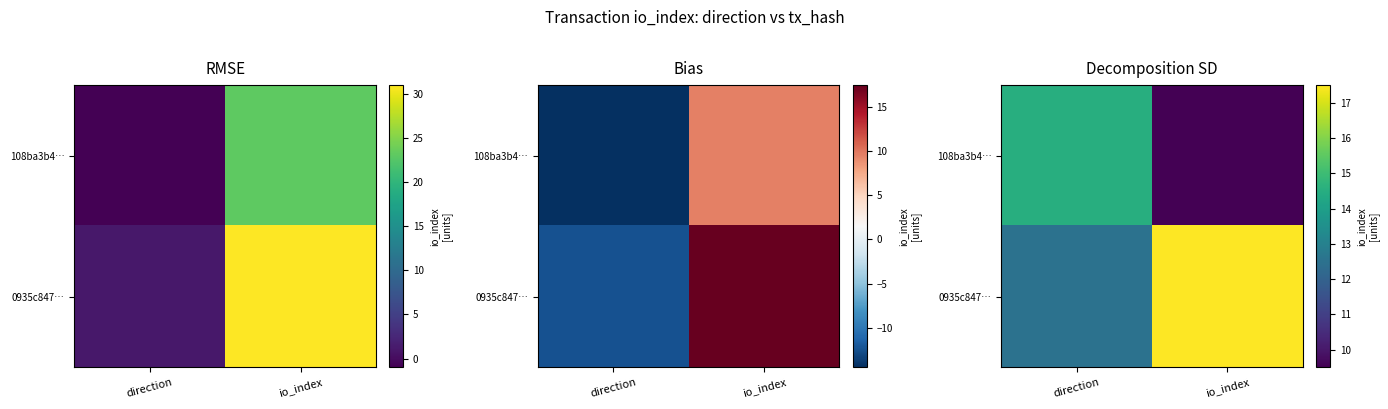

At which category is the sum across all series the highest?

direction